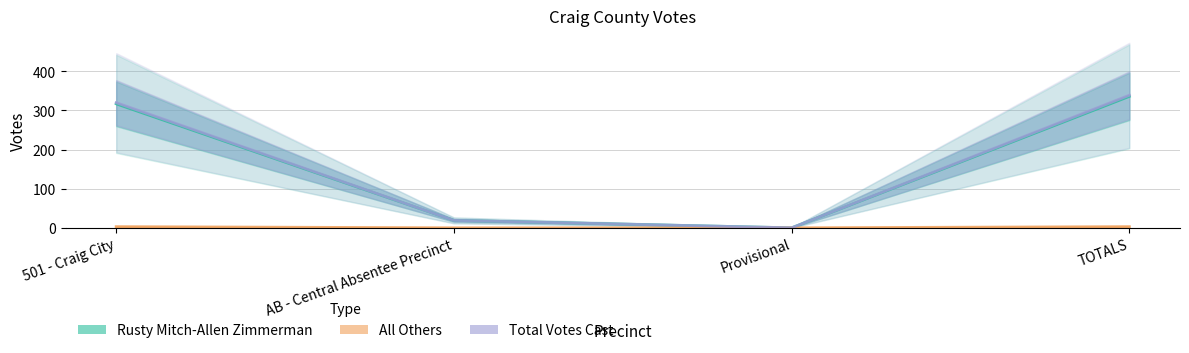

What is the label of the 4th point from the right?

501 - Craig City